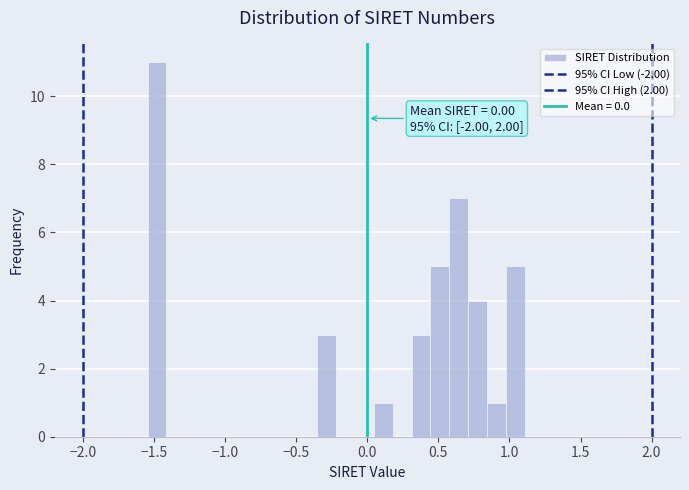

Around what value on the x-axis is the tallest bar? Give the approximate position of its centre, as read against the axis.

-1.50